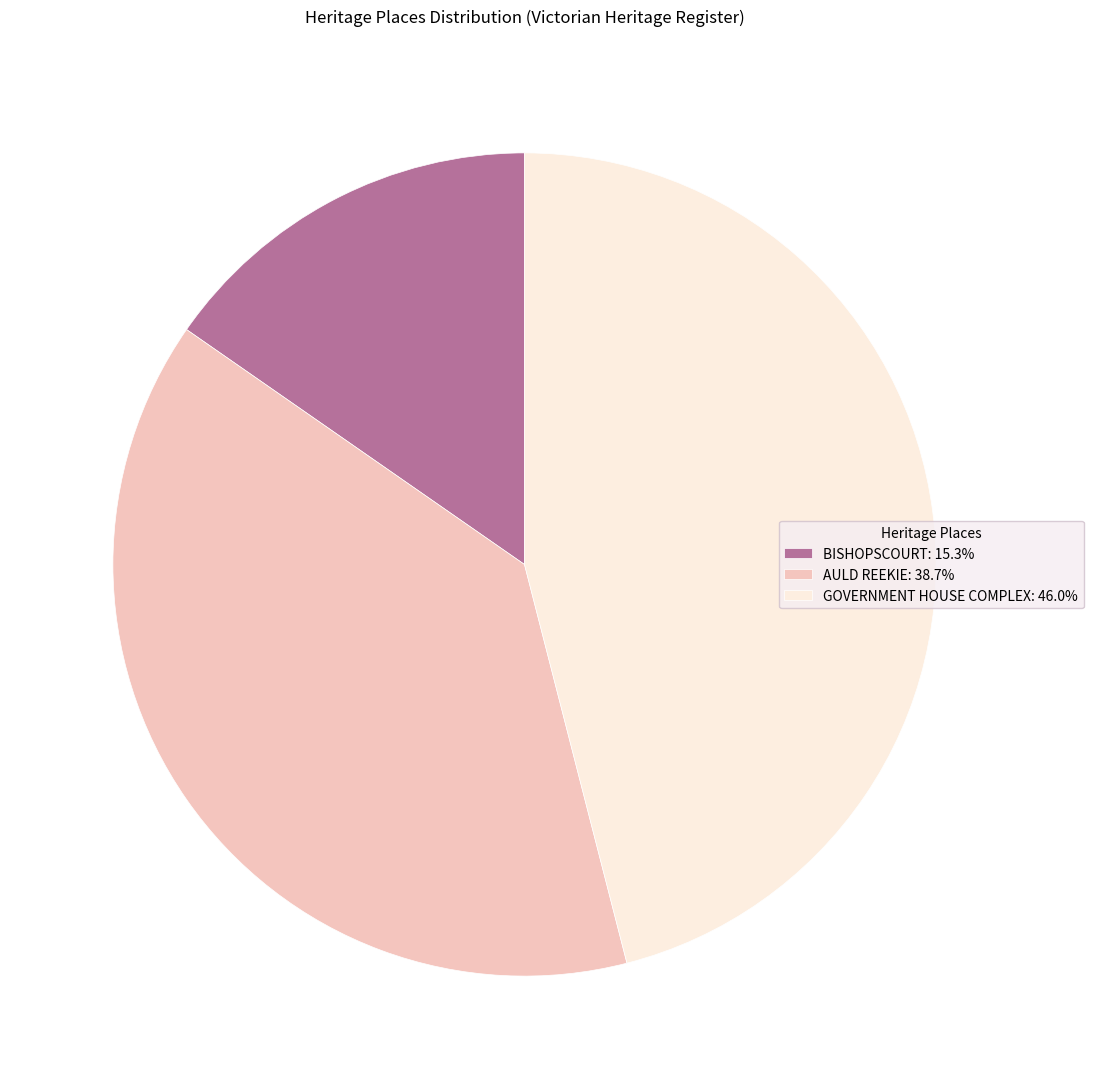

True or false: GOVERNMENT HOUSE COMPLEX accounts for 46% of the total.

True